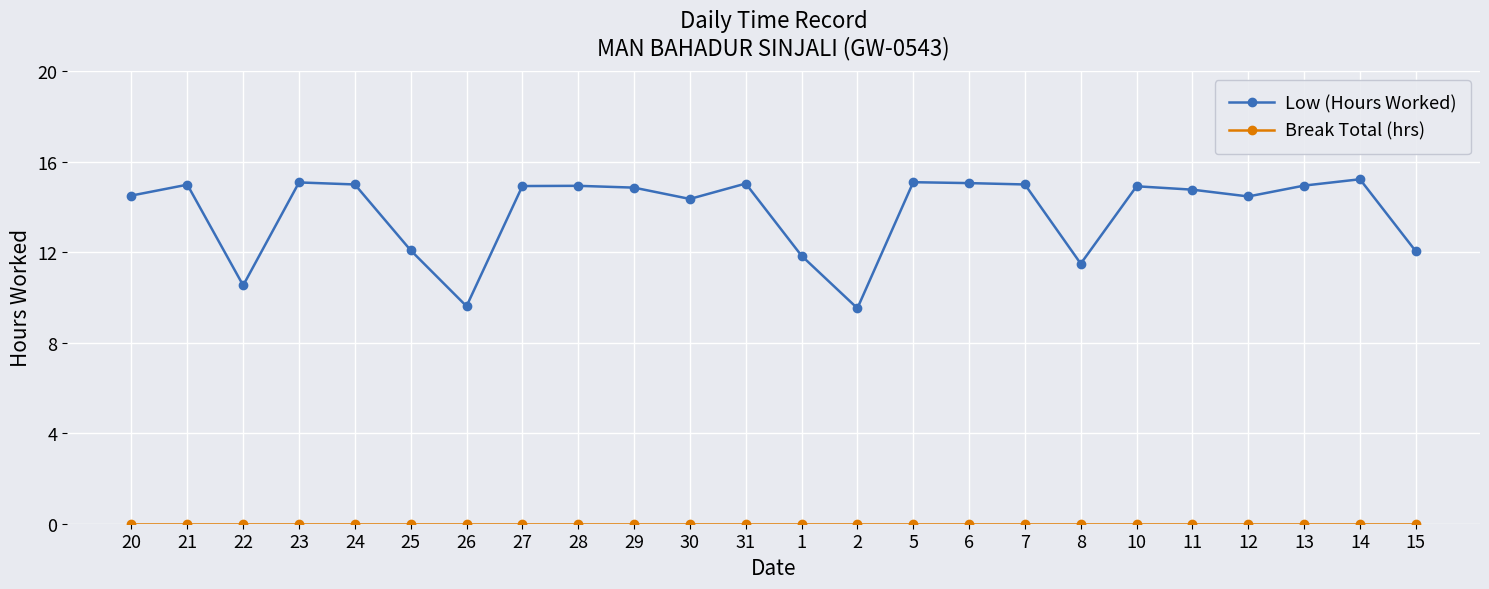

Does the chart display data point markers on the line(s)?

Yes